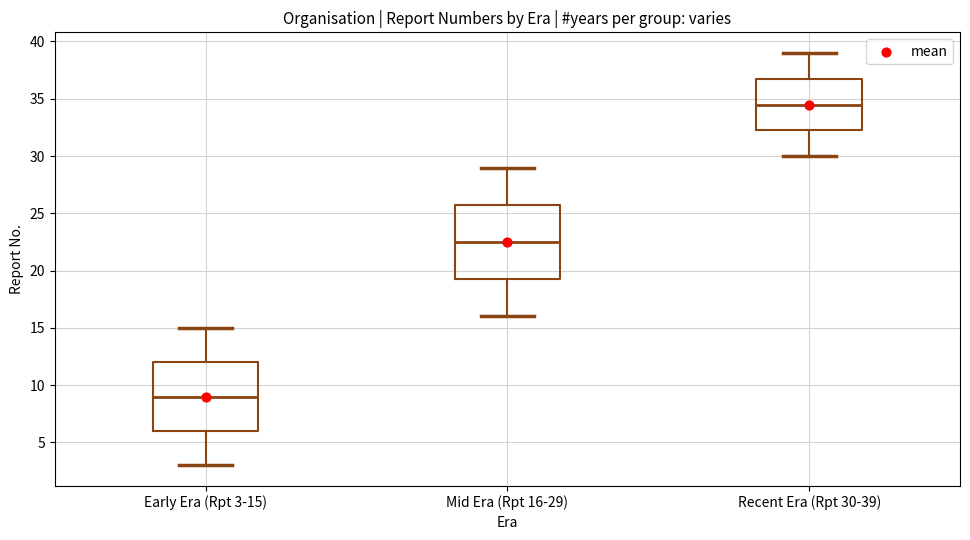

Comparing the boxes themselves (not the whiskers), which one is the tallest?

Mid Era (Rpt 16-29)